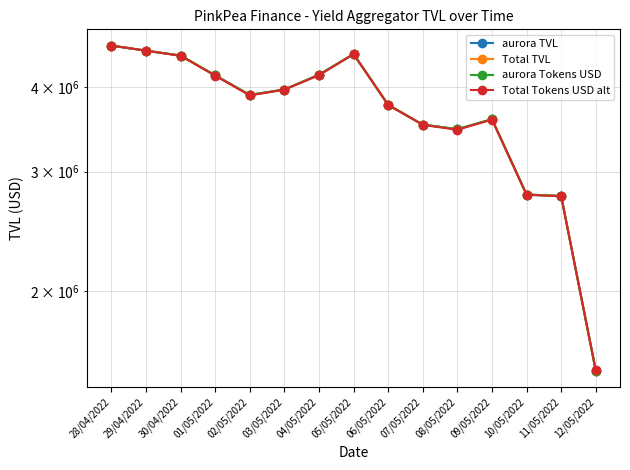

True or false: Total TVL and aurora TVL intersect in this chart.

False